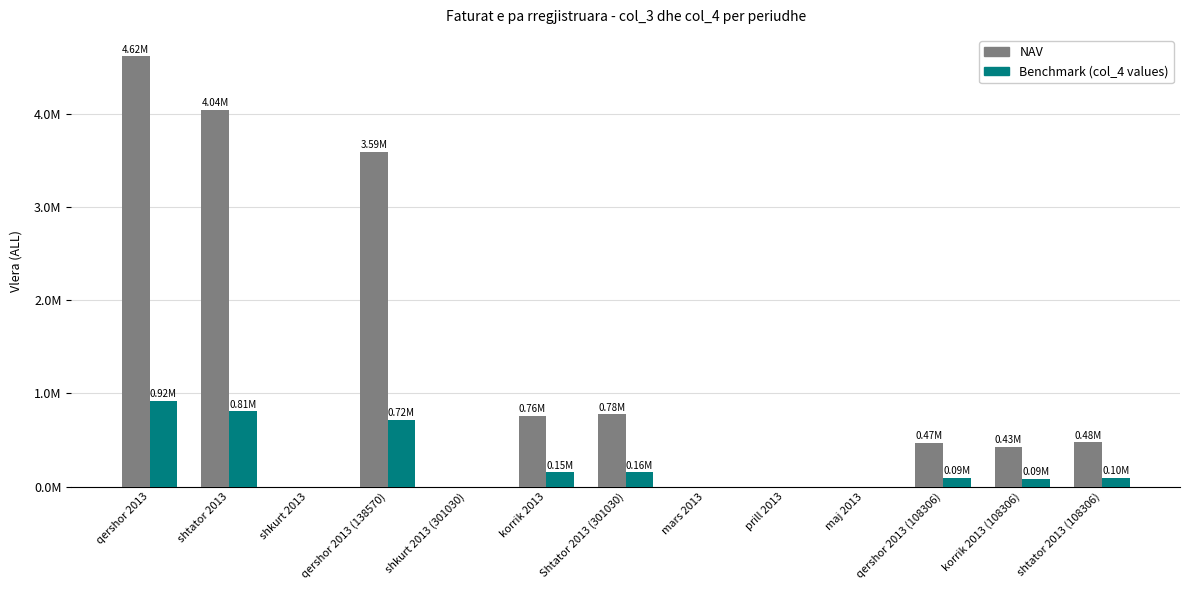

What is the difference between the maximum and minimum values in the Benchmark (col_4 values) series?

923221.8